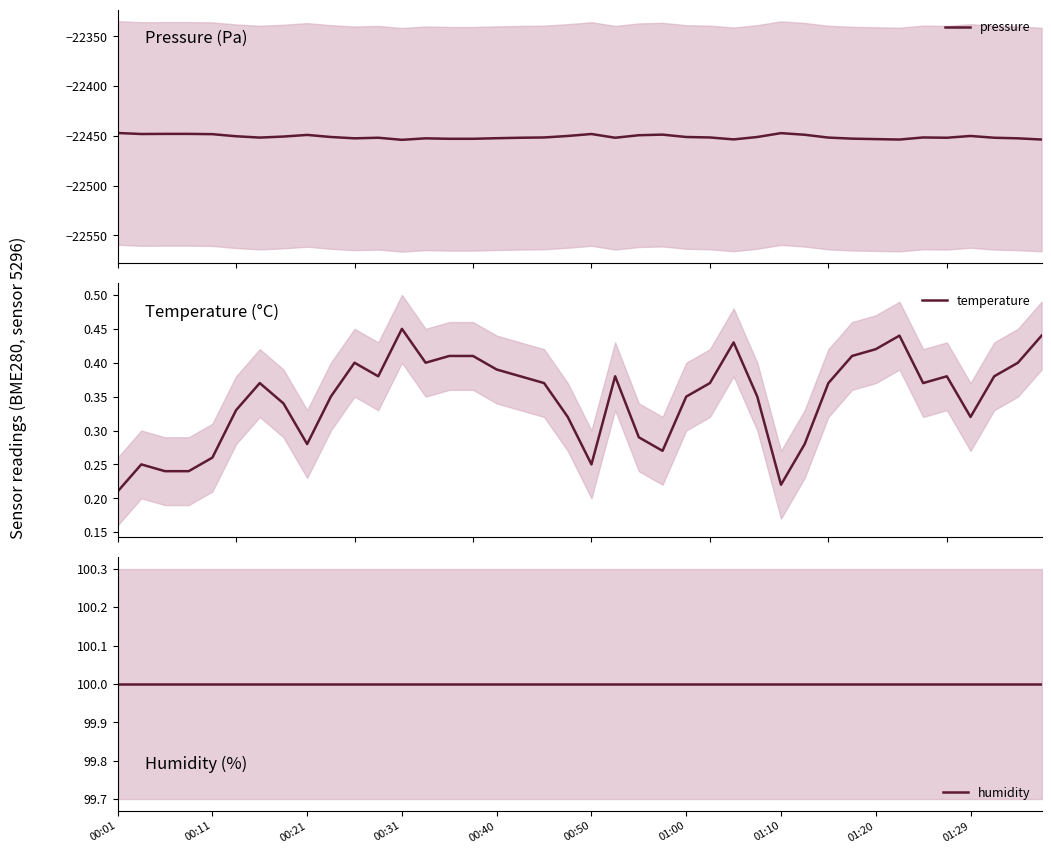

What is the difference between the highest and lowest values at 00:01?

22547.2